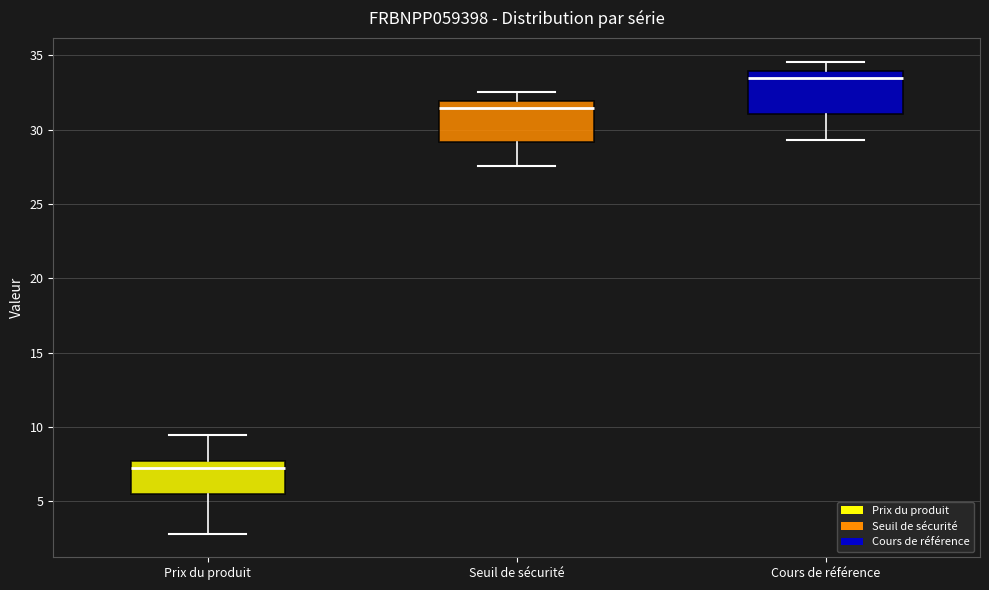

Reading left to right, transcribe this box plot: for each box, give where its median line is, the range the box spans, and where its two whiskers end, as read against the y-axis. The values are not printed on the chart, so give them approximately, as read against the axis.

Prix du produit: median 7.0, box 5.5 to 7.5, whiskers 3.0 to 9.5
Seuil de sécurité: median 31.5, box 29.0 to 32.0, whiskers 27.5 to 32.5
Cours de référence: median 33.5, box 31.0 to 34.0, whiskers 29.5 to 34.5